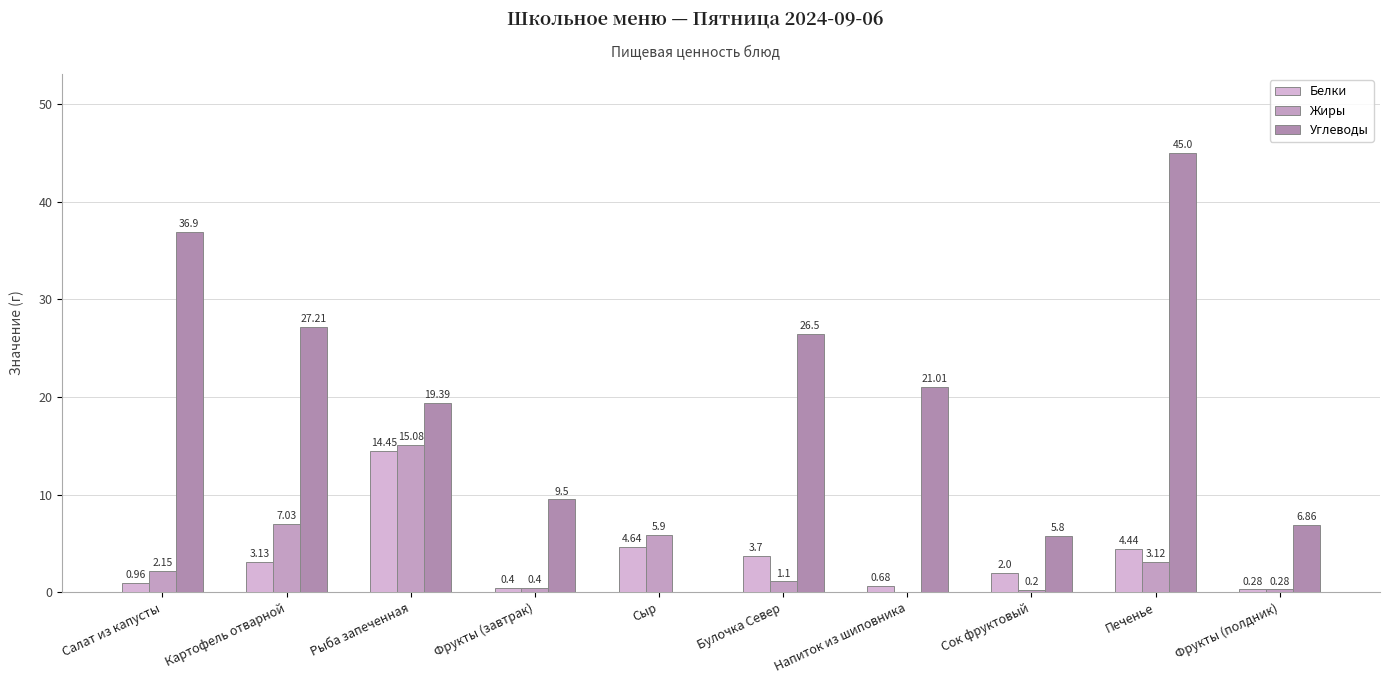

Which category has the lowest value in the Белки series?

Фрукты (полдник)